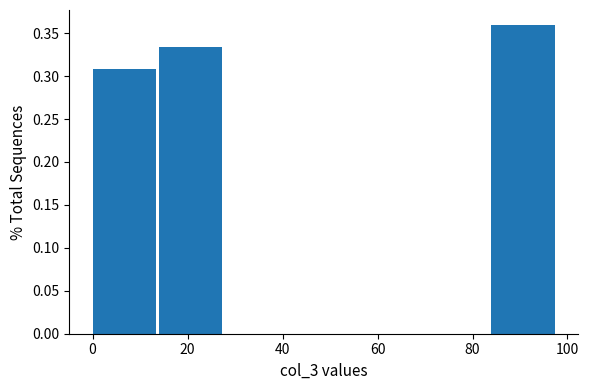

Reading left to right, transcribe this chart: for each bar, give the range it covers on the x-axis and its height. The values are not printed on the chart, so give them approximately, as read against the axis.

0 to 14: 0.310
14 to 28: 0.335
28 to 42: 0
42 to 56: 0
56 to 70: 0
70 to 84: 0
84 to 98: 0.360